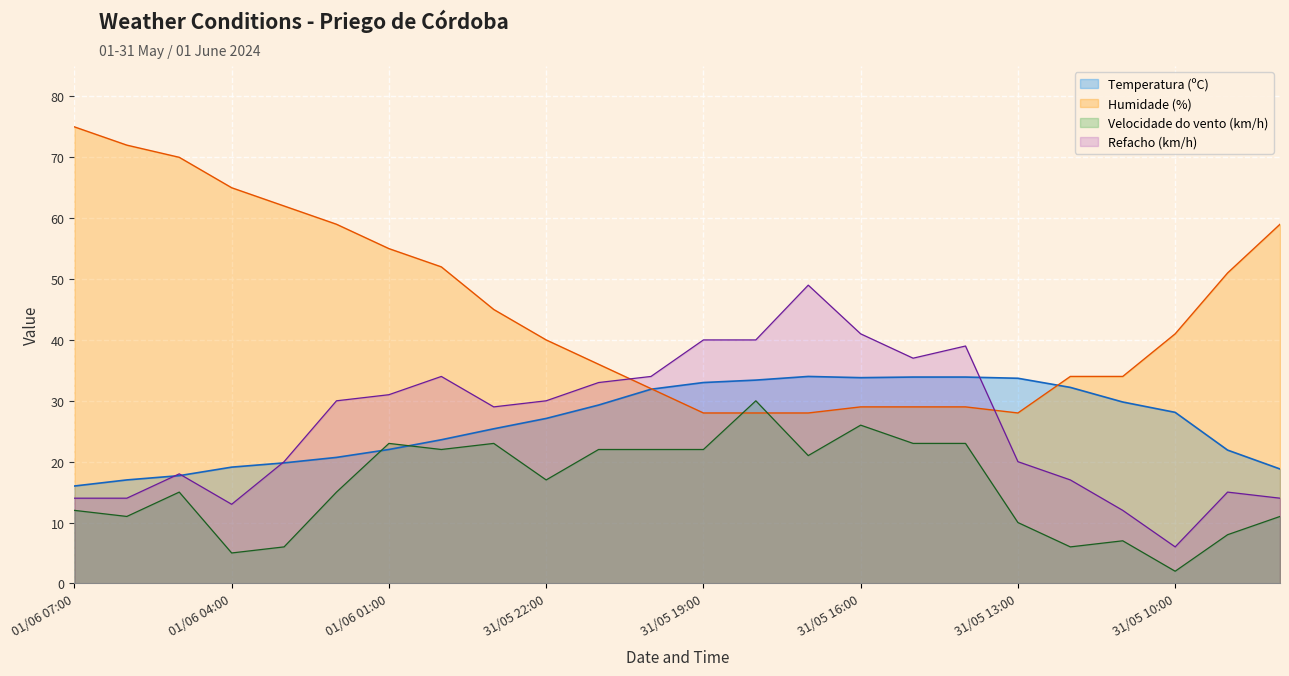

Between which two adjacent categories do Velocidade do vento (km/h) and Temperatura (ºC) first intersect?

01/06 02:00 and 01/06 01:00